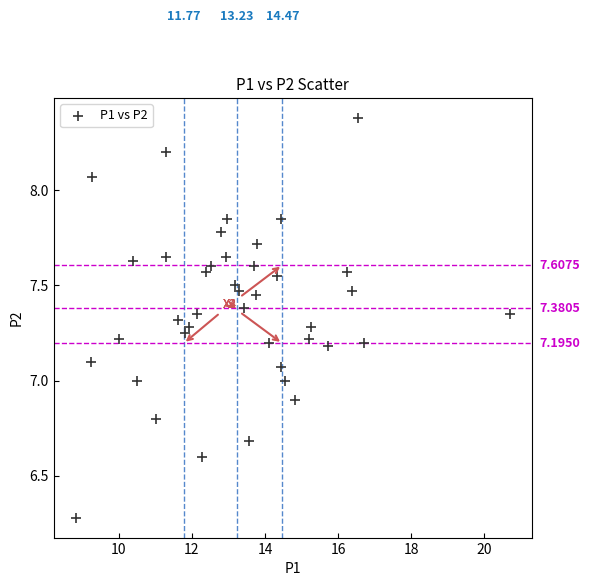

What is the range of X values (max minus min)?

11.9